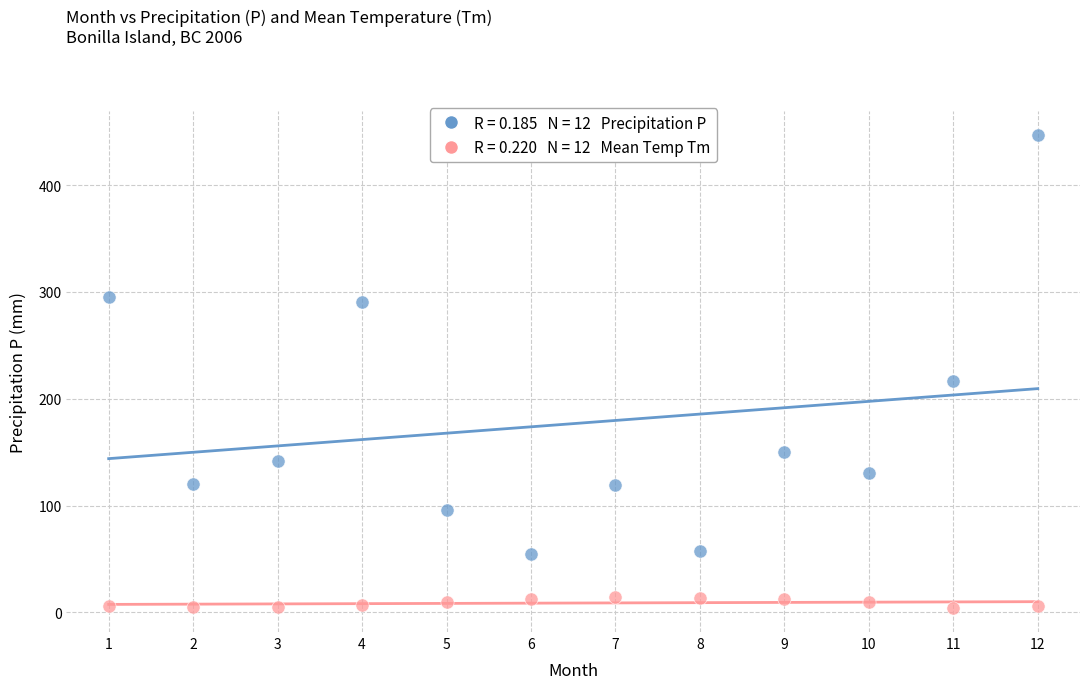

Across all series, what Y value is closest to 225?

216.9